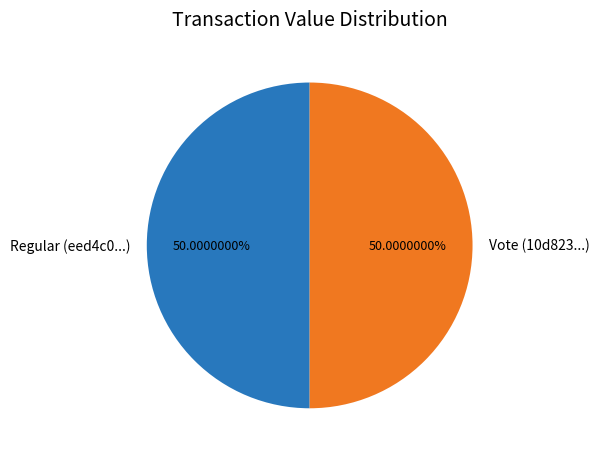

Approximately how many times larger is the value at Vote (10d823...) compared to Regular (eed4c0...)?

1.0